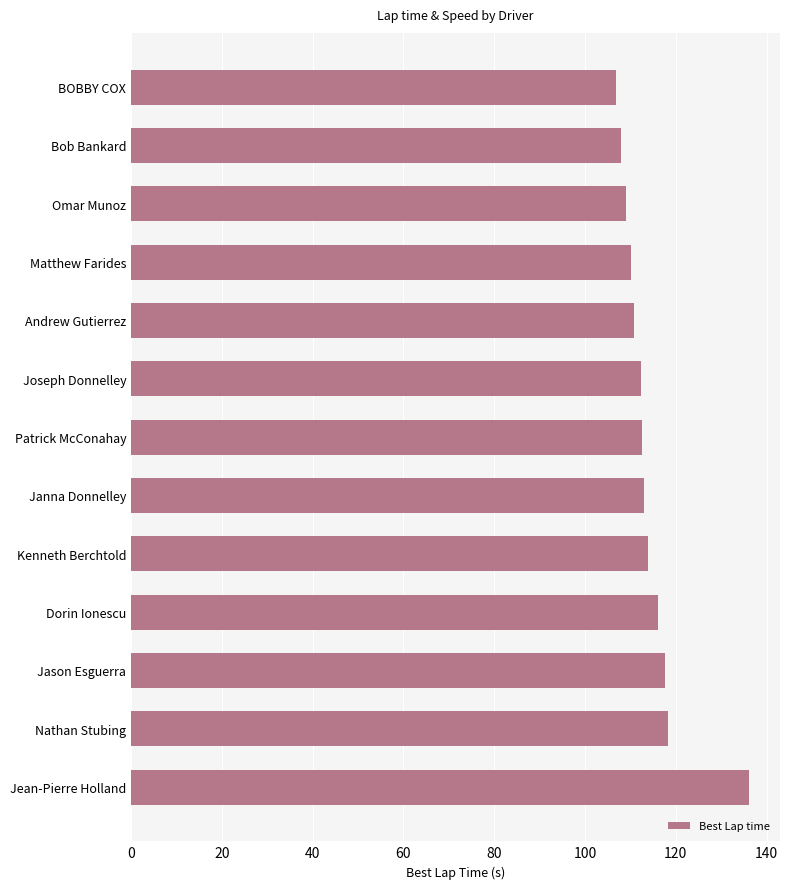

Approximately how many times larger is the value at Jason Esguerra compared to Matthew Farides?

1.1